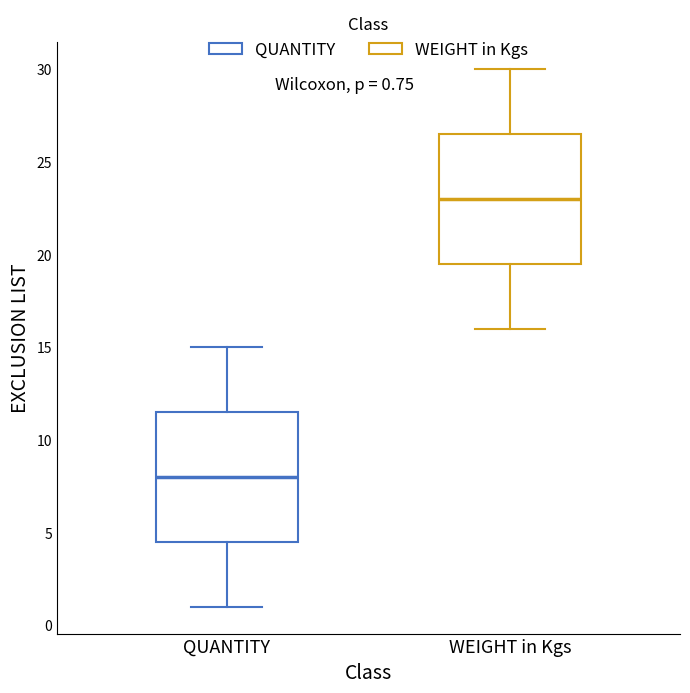

Which box's median line is the highest?

WEIGHT in Kgs